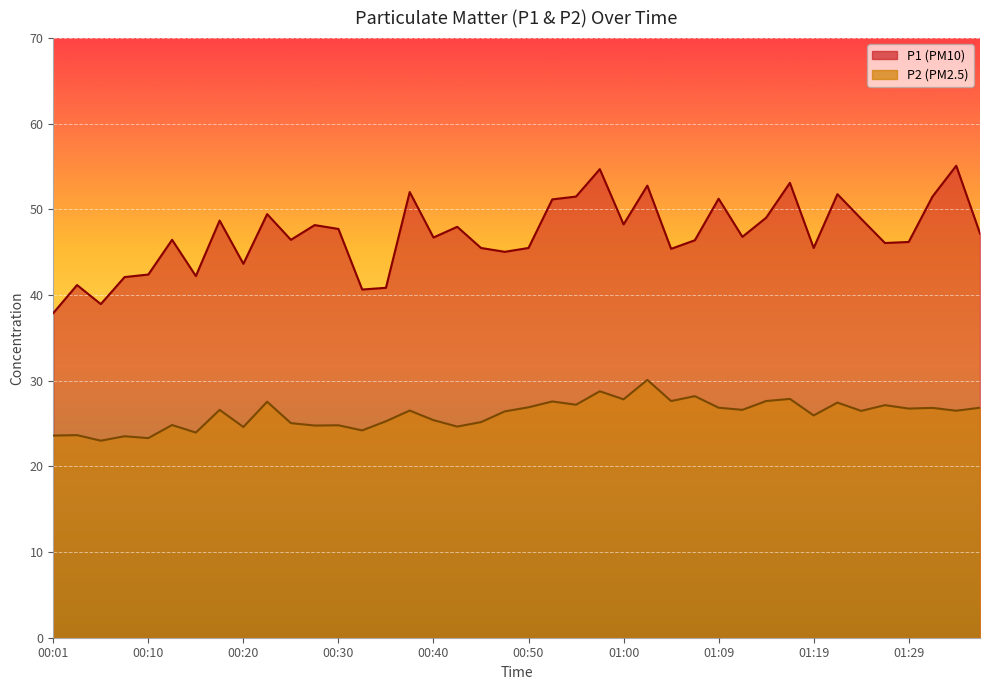

Reading left to right, extract all data points from this chart.

P1: 00:01=37.9	00:03=41.2	00:05=39.0	00:08=42.1	00:10=42.4	00:13=46.5	00:15=42.2	00:18=48.7	00:20=43.6	00:23=49.5	00:25=46.5	00:28=48.2	00:30=47.7	00:33=40.6	00:35=40.9	00:37=52.0	00:40=46.7	00:42=48.0	00:45=45.5	00:47=45.0	00:50=45.5	00:52=51.2	00:55=51.5	00:57=54.7	01:00=48.2	01:02=52.8	01:04=45.4	01:07=46.4	01:09=51.2	01:12=46.8	01:14=49.0	01:17=53.1	01:19=45.5	01:21=51.8	01:24=48.9	01:26=46.1	01:29=46.2	01:31=51.5	01:34=55.1	01:36=47.2
P2: 00:01=23.6	00:03=23.6	00:05=23.0	00:08=23.5	00:10=23.3	00:13=24.8	00:15=23.9	00:18=26.6	00:20=24.6	00:23=27.6	00:25=25.1	00:28=24.8	00:30=24.8	00:33=24.2	00:35=25.3	00:37=26.5	00:40=25.4	00:42=24.6	00:45=25.2	00:47=26.4	00:50=26.9	00:52=27.6	00:55=27.2	00:57=28.8	01:00=27.8	01:02=30.1	01:04=27.6	01:07=28.2	01:09=26.9	01:12=26.6	01:14=27.6	01:17=27.9	01:19=25.9	01:21=27.4	01:24=26.5	01:26=27.1	01:29=26.8	01:31=26.8	01:34=26.5	01:36=26.9